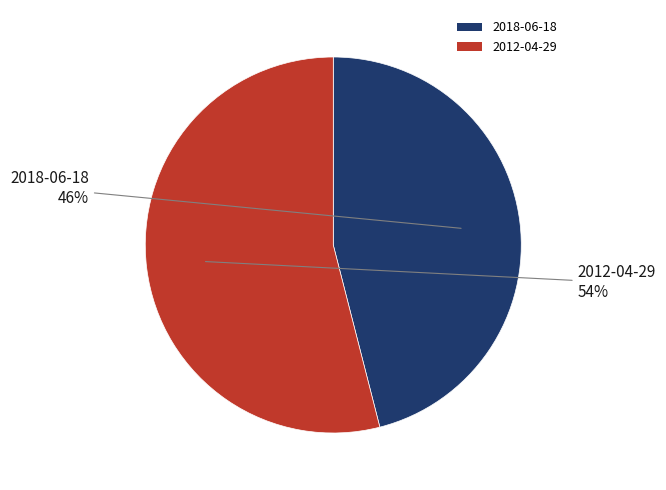

To the nearest percent, what is the average slice percentage?

50%